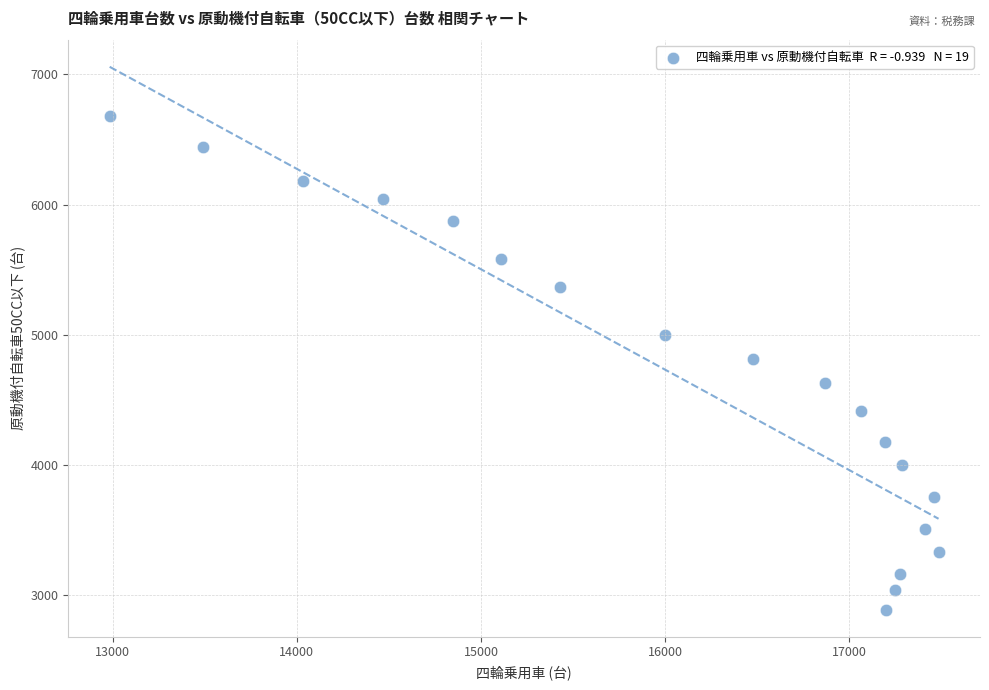

What is the range of Y values (max minus min)?

3794